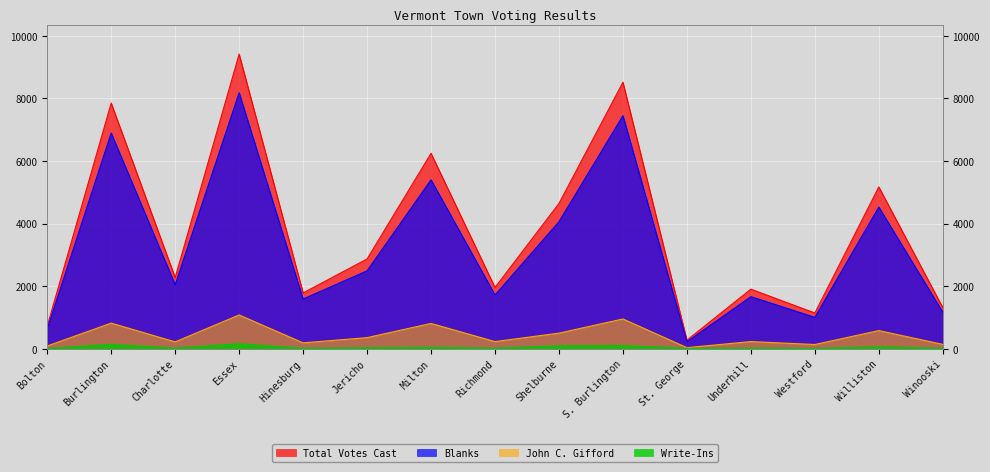

The Total Votes Cast series shows 2868 at Jericho. True or false?

True